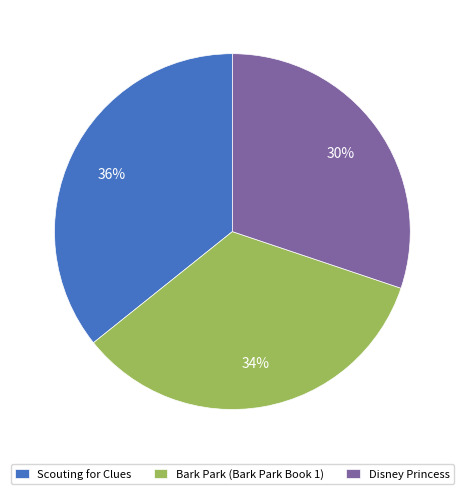

Which slice is the largest?

Scouting for Clues